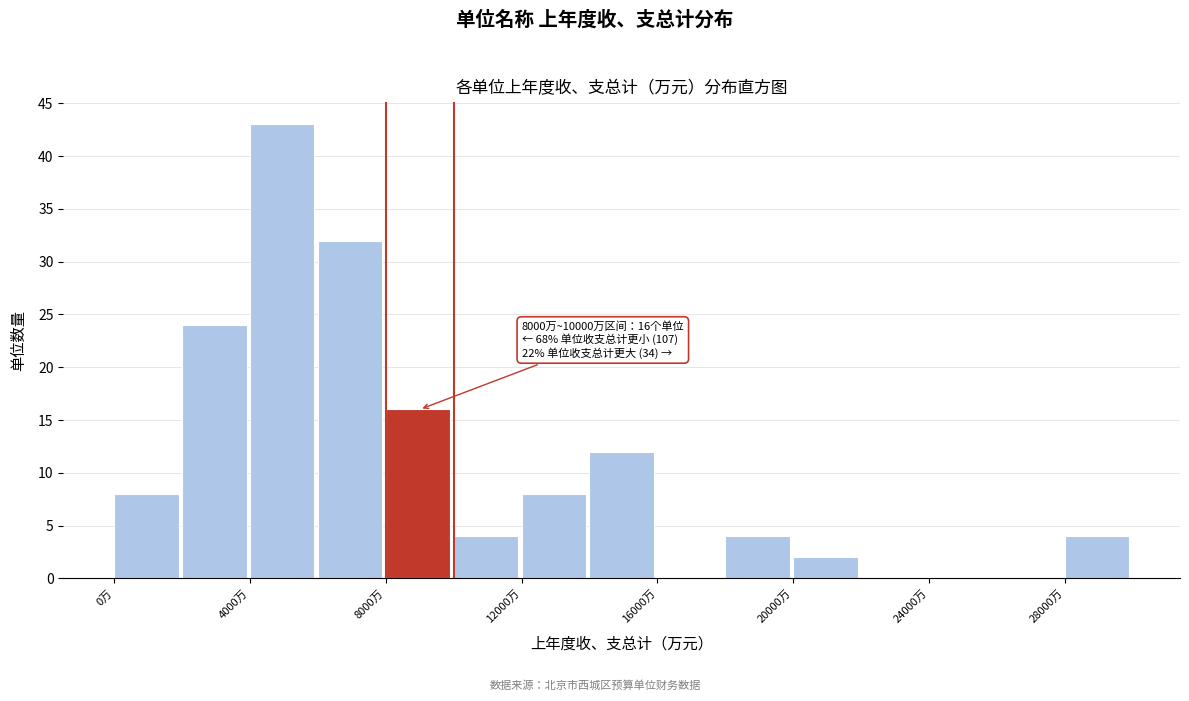

Which range on the x-axis has the tallest bar?

4000 to 6000